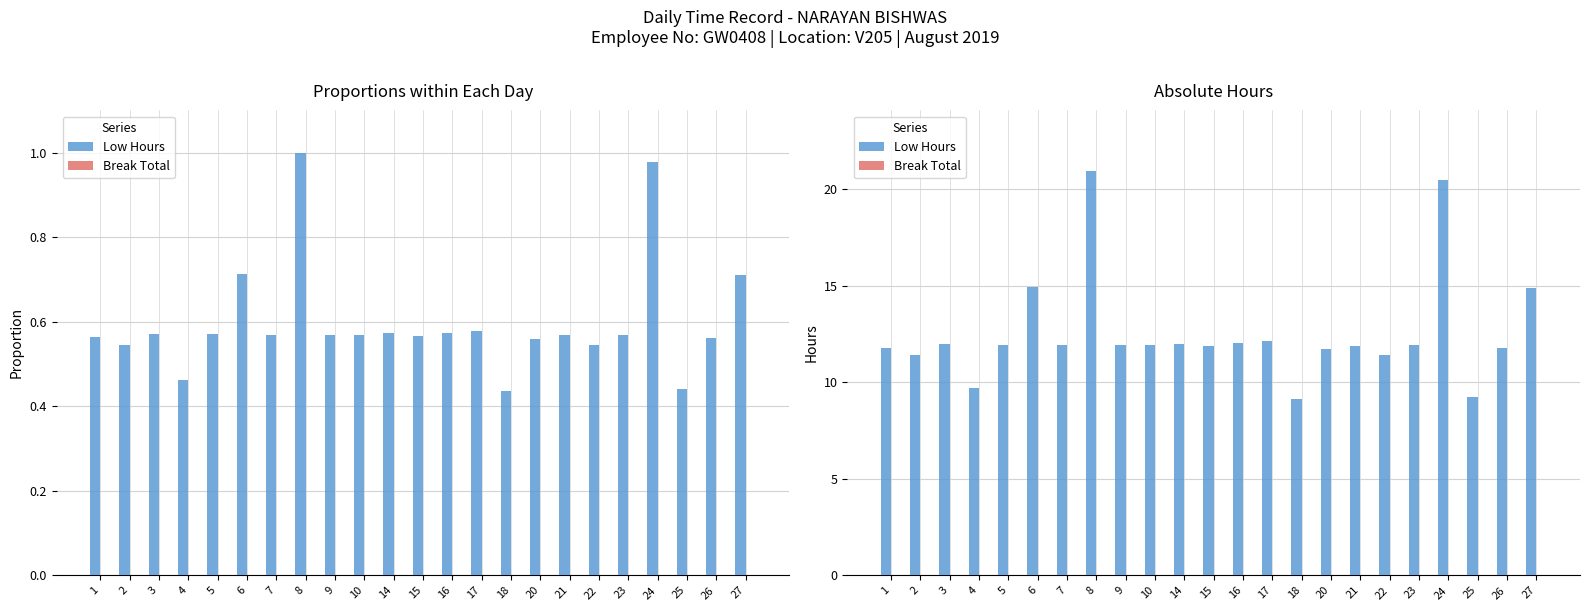

Reading left to right, transcribe all the data shown in this chart.

Low Hours: 1=11.8	2=11.4	3=11.9	4=9.7	5=11.9	6=14.9	7=11.9	8=20.9	9=11.9	10=11.9	14=12.0	15=11.9	16=12.0	17=12.1	18=9.1	20=11.7	21=11.9	22=11.4	23=11.9	24=20.5	25=9.2	26=11.8	27=14.9
Break Total: 1=0.0	2=0.0	3=0.0	4=0.0	5=0.0	6=0.0	7=0.0	8=0.0	9=0.0	10=0.0	14=0.0	15=0.0	16=0.0	17=0.0	18=0.0	20=0.0	21=0.0	22=0.0	23=0.0	24=0.0	25=0.0	26=0.0	27=0.0